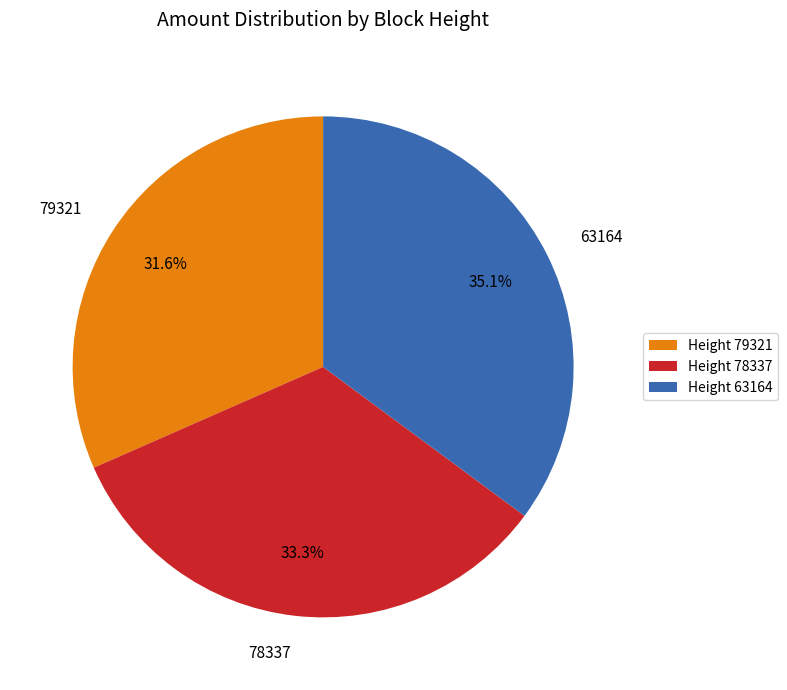

What is the ratio of the value at 78337 to the value at 79321?

1.1